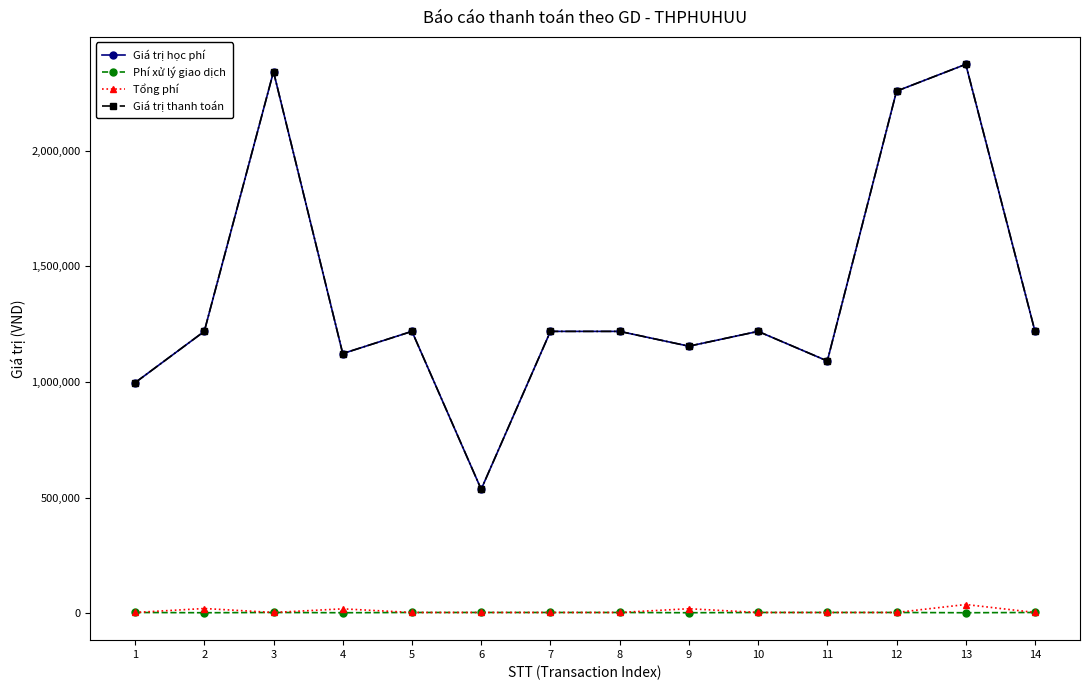

Reading left to right, extract all data points from this chart.

Giá trị học phí: 1=997000	2=1219000	3=2342000	4=1123000	5=1219000	6=536000	7=1219000	8=1219000	9=1155000	10=1219000	11=1091000	12=2258000	13=2374000	14=1219000
Phí xử lý giao dịch: 1=3300	2=2200	3=3300	4=2200	5=3300	6=3300	7=3300	8=3300	9=2200	10=3300	11=3300	12=3300	13=2200	14=3300
Tổng phí: 1=3300	2=20485	3=3300	4=19045	5=3300	6=3300	7=3300	8=3300	9=19525	10=3300	11=3300	12=3300	13=37810	14=3300
Giá trị thanh toán: 1=997000	2=1219000	3=2342000	4=1123000	5=1219000	6=536000	7=1219000	8=1219000	9=1155000	10=1219000	11=1091000	12=2258000	13=2374000	14=1219000